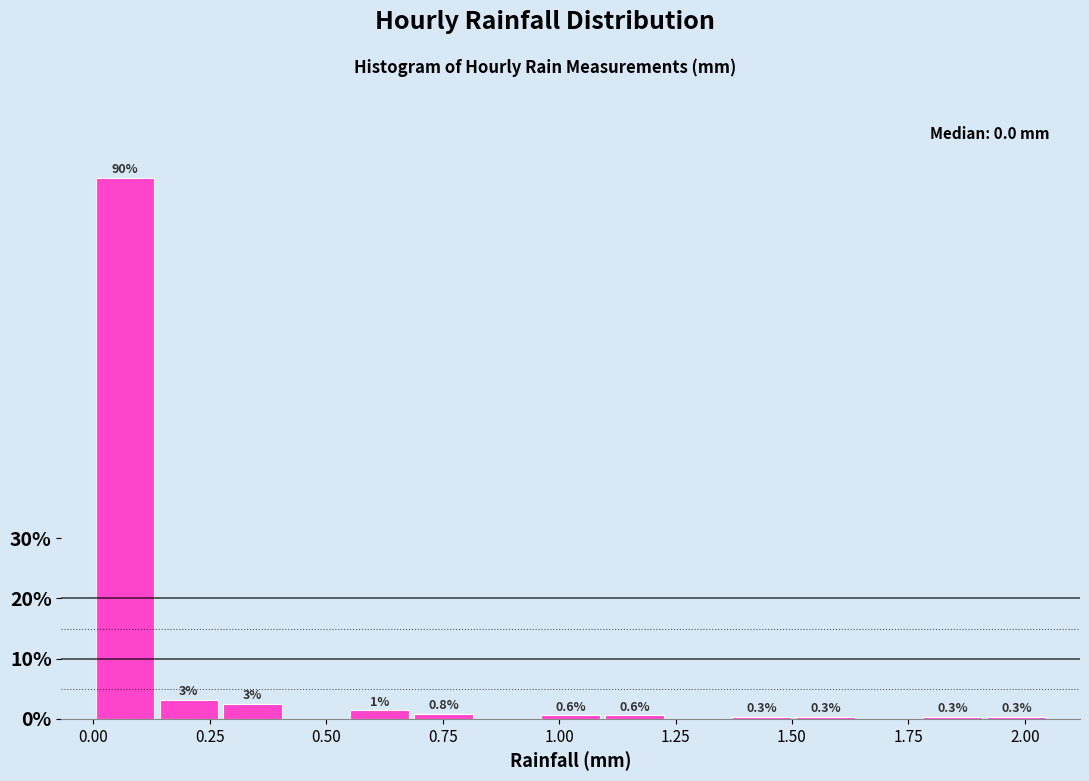

Read against the x-axis, roughly where is the centre of the tallest bar?

0.05